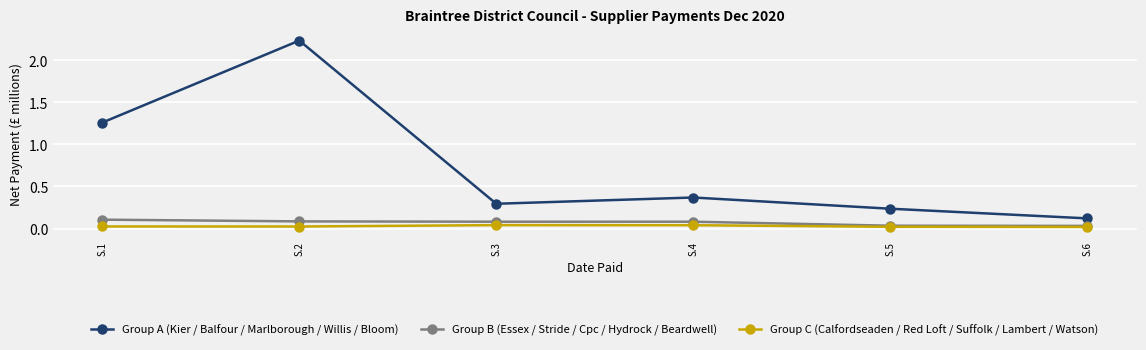

Does the chart display data point markers on the line(s)?

Yes